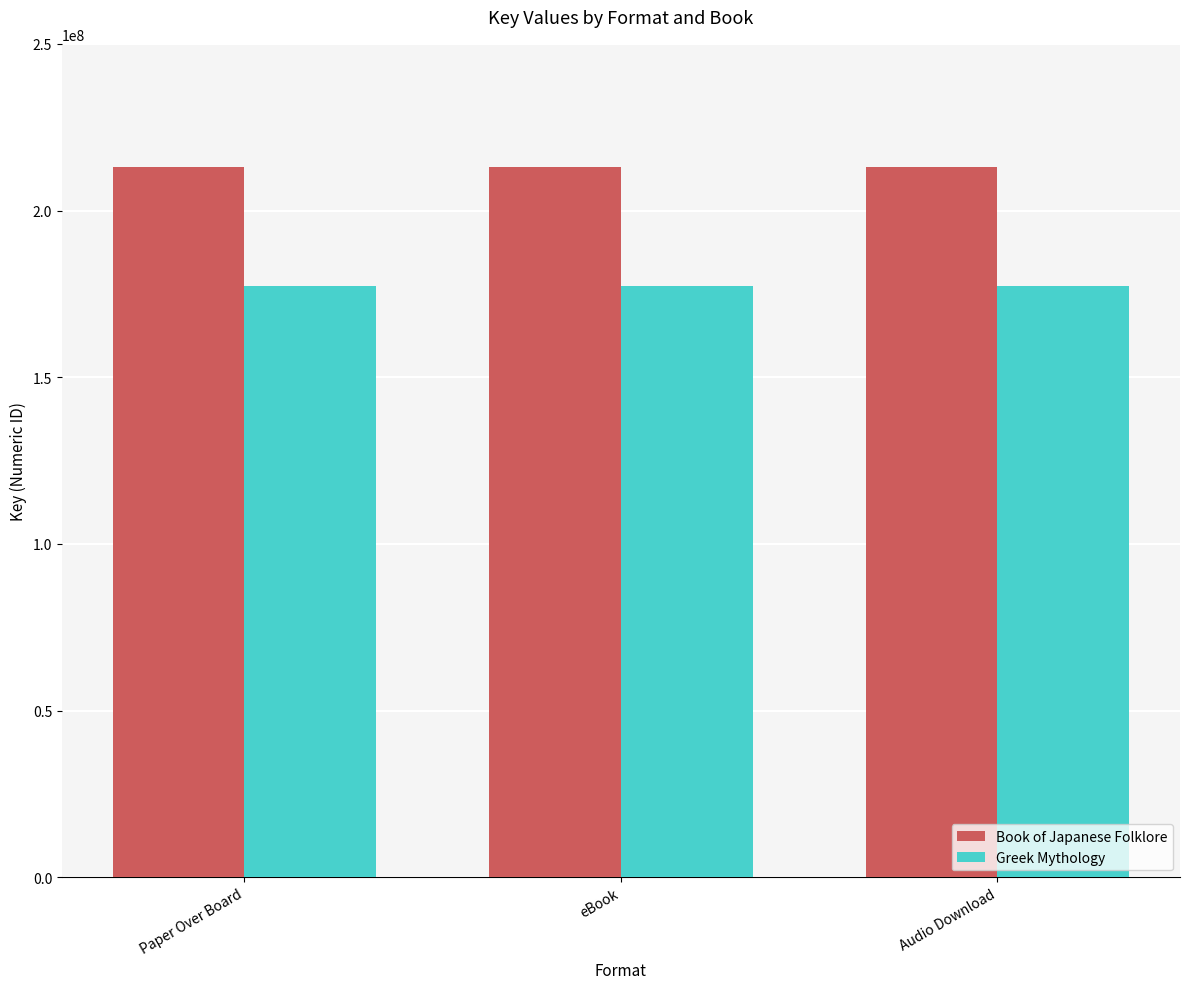

Is the value of Book of Japanese Folklore at Paper Over Board greater than the value of Greek Mythology at Paper Over Board?

Yes